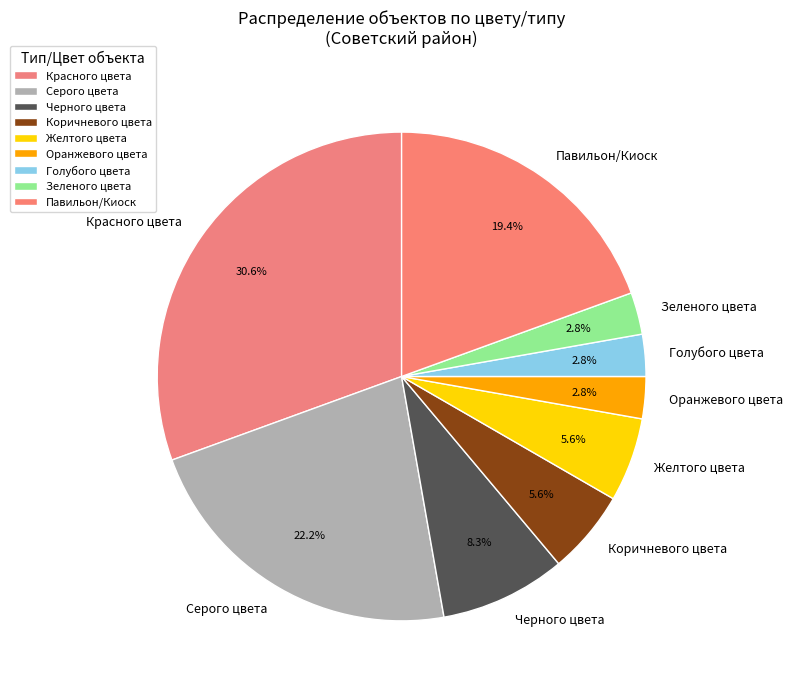

Which category has the biggest portion of the pie?

Красного цвета